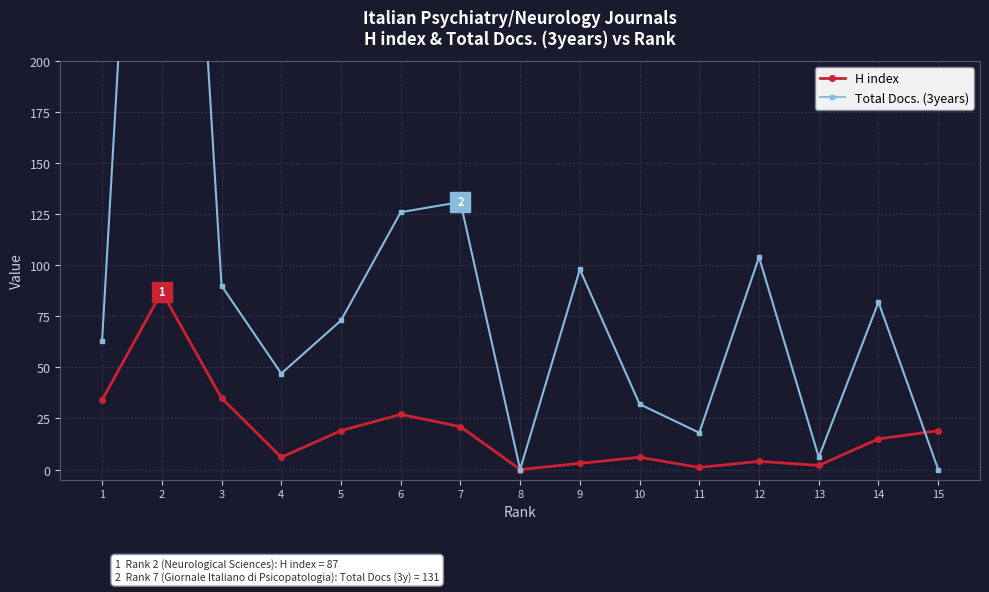

How many times do Total Docs. (3years) and H index cross each other?

1